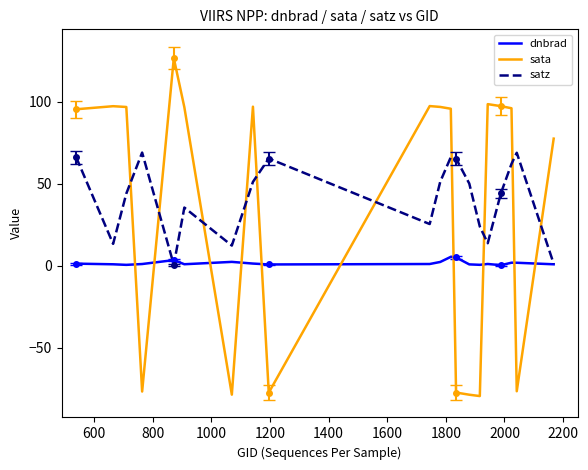

After their last crossing, which series has the higher values: sata or dnbrad?

sata